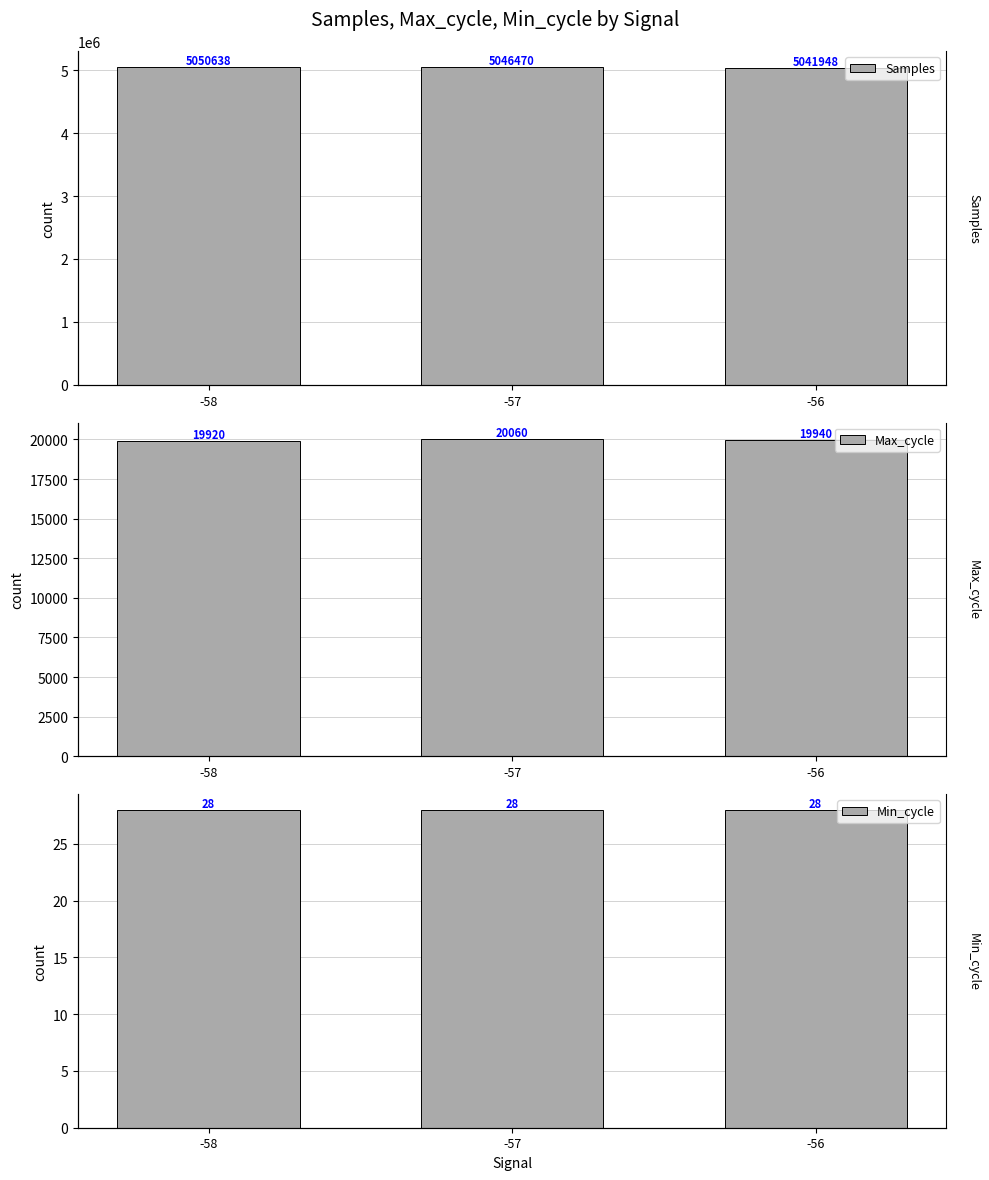

What is the average value of the Min_cycle series?

28